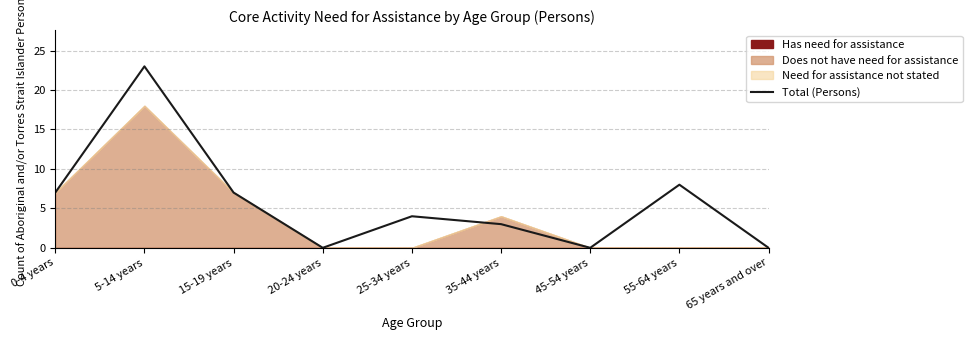

What is the sum of the values at 25-34 years and 20-24 years?

4